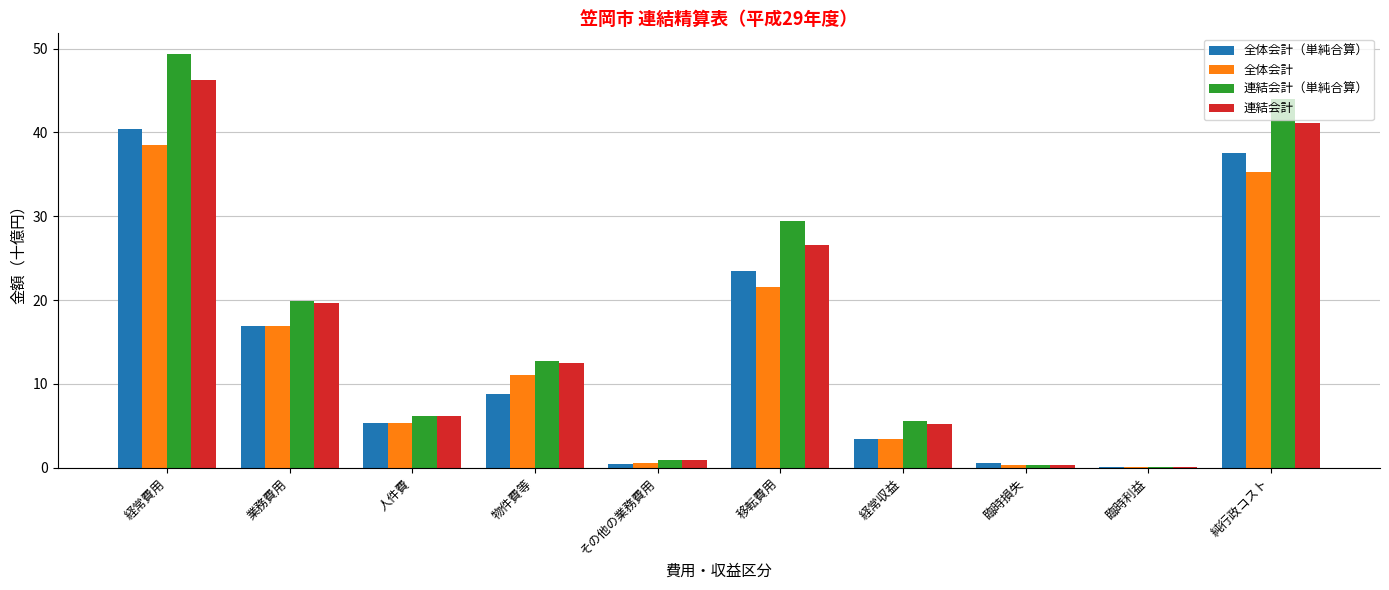

Reading left to right, list all the values displayed in this chart.

全体会計（単純合算）: 40.4	17.0	5.3	8.9	0.4	23.5	3.4	0.6	0.1	37.5
全体会計: 38.5	17.0	5.3	11.1	0.6	21.5	3.4	0.3	0.1	35.3
連結会計（単純合算）: 49.4	19.9	6.2	12.7	0.9	29.5	5.6	0.3	0.1	44.0
連結会計: 46.2	19.6	6.2	12.5	0.9	26.6	5.3	0.3	0.1	41.2